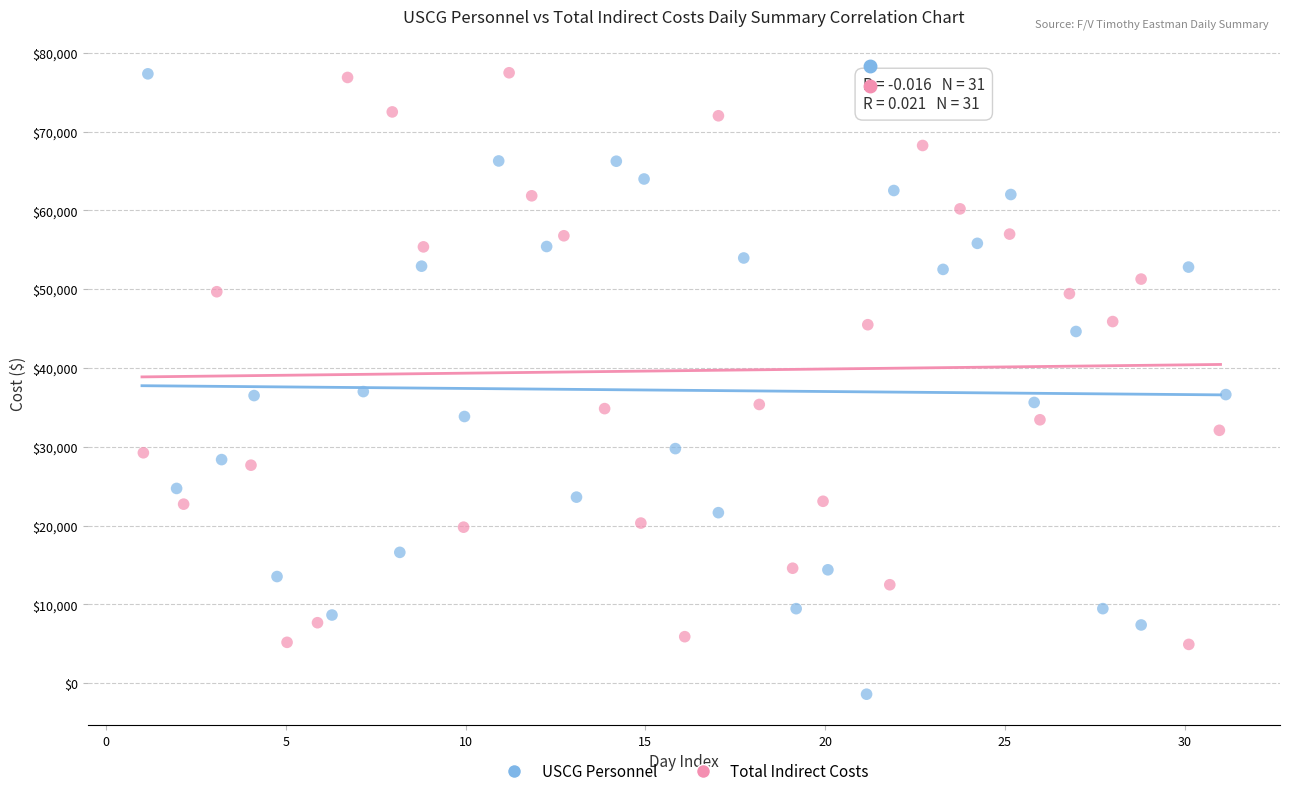

Which series has the widest spread of Y values?

USCG Personnel